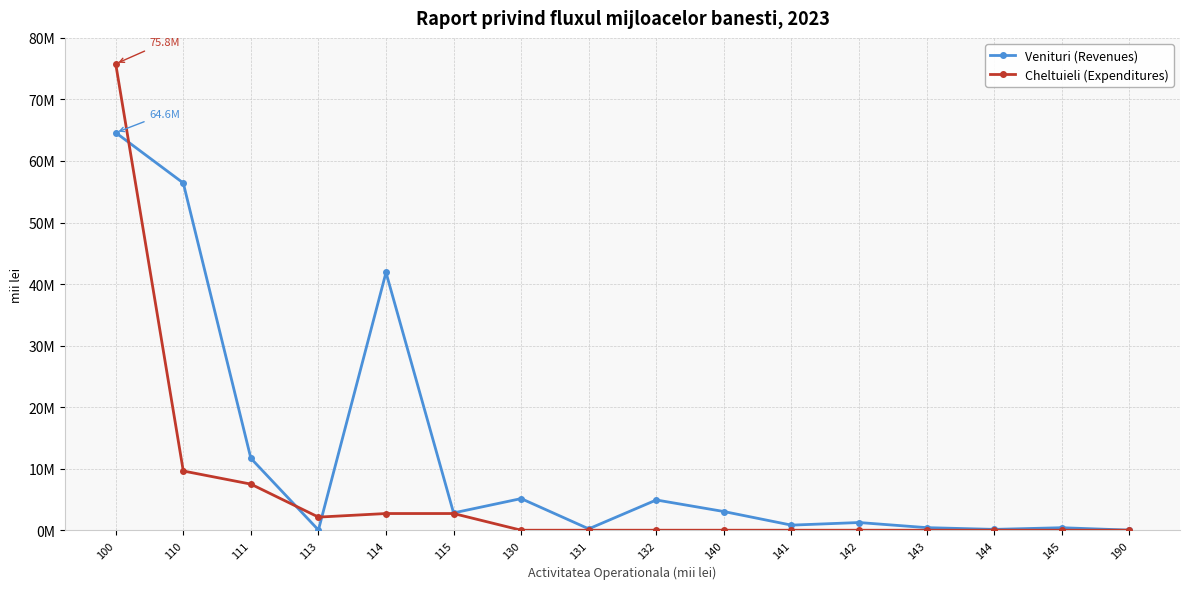

Reading left to right, transcribe all the data shown in this chart.

Venituri (Revenues): 100=64603622.9	110=56415631.0	111=11687530.1	113=34267.1	114=41881804.5	115=2812029.3	130=5136988.7	131=222497.5	132=4914491.2	140=3035634.6	141=824841.4	142=1249398.7	143=418948.8	144=136105.9	145=406339.8	190=15368.6
Cheltuieli (Expenditures): 100=75783329.1	110=9621334.2	111=7491379.7	113=2129954.5	114=2711618.2	115=2711618.2	130=0.0	131=0.0	132=0.0	140=0.0	141=0.0	142=0.0	143=0.0	144=0.0	145=0.0	190=0.0